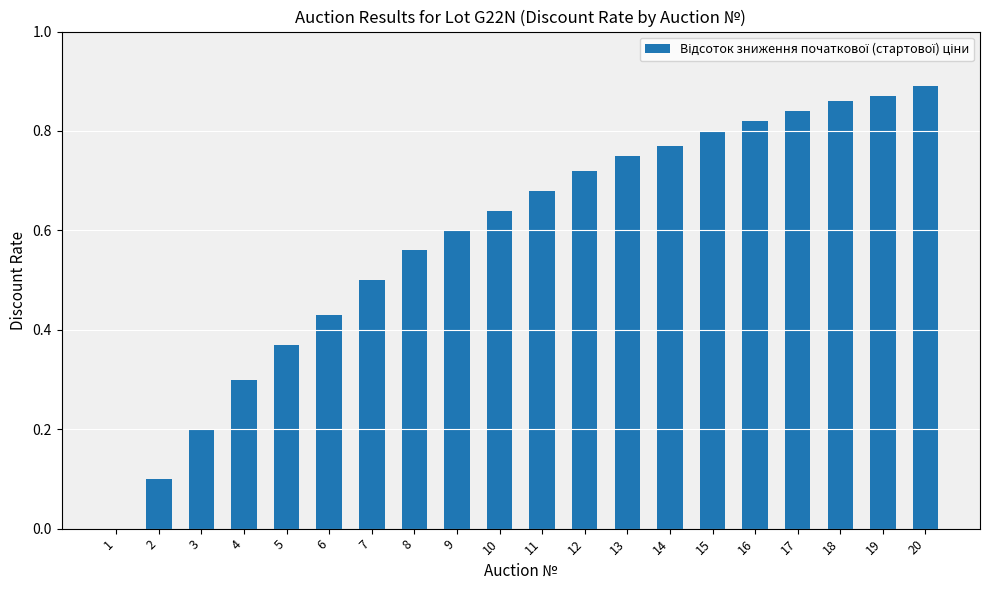

What is the sum of all values?

11.7